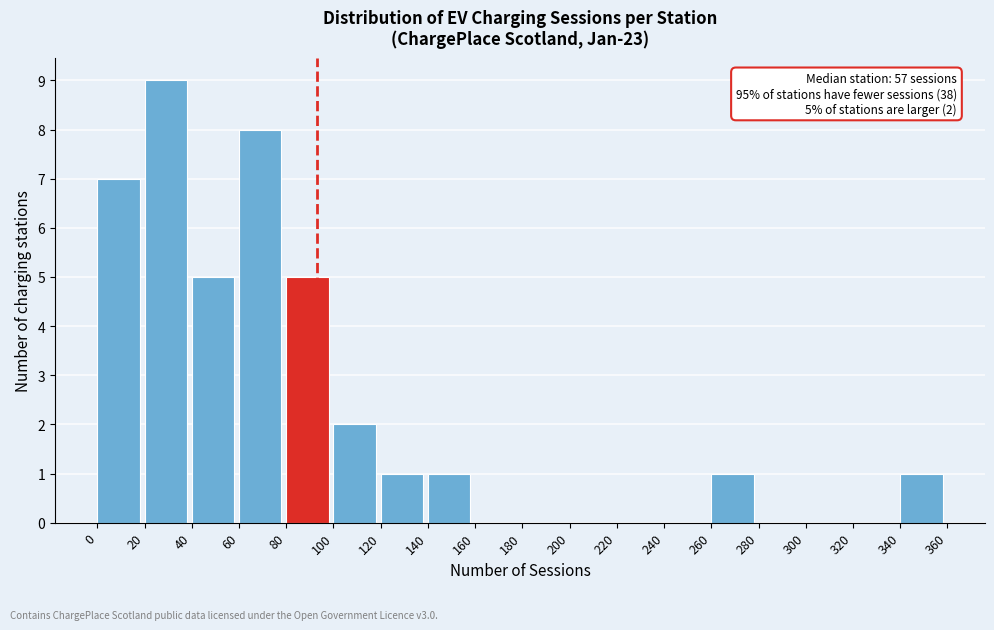

Which range on the x-axis has the tallest bar?

20 to 40